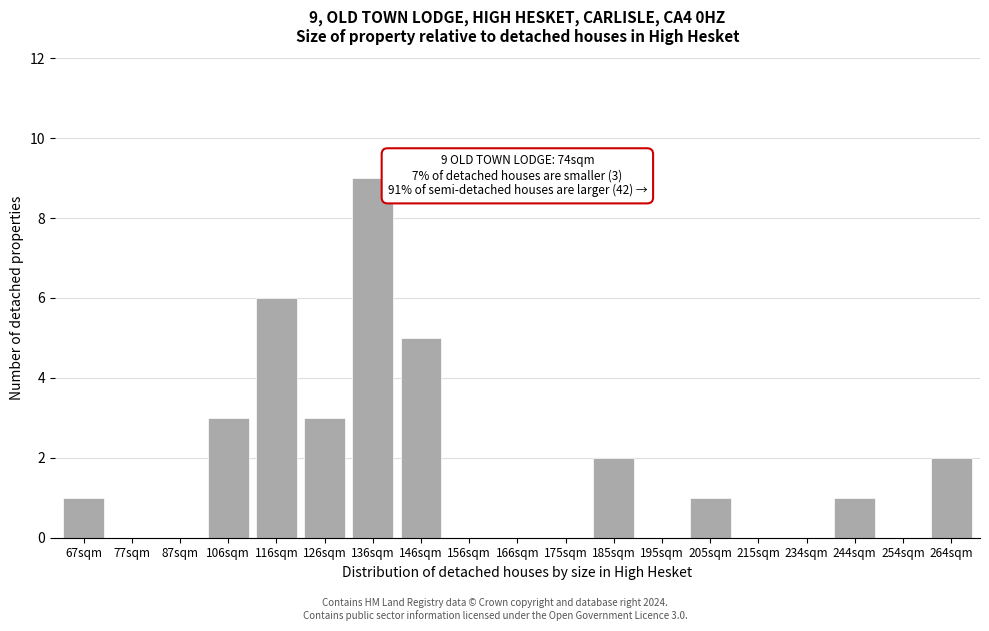

Reading left to right, list all the values displayed in this chart.

67sqm=1	77sqm=0	87sqm=0	106sqm=3	116sqm=6	126sqm=3	136sqm=9	146sqm=5	156sqm=0	166sqm=0	175sqm=0	185sqm=2	195sqm=0	205sqm=1	215sqm=0	234sqm=0	244sqm=1	254sqm=0	264sqm=2